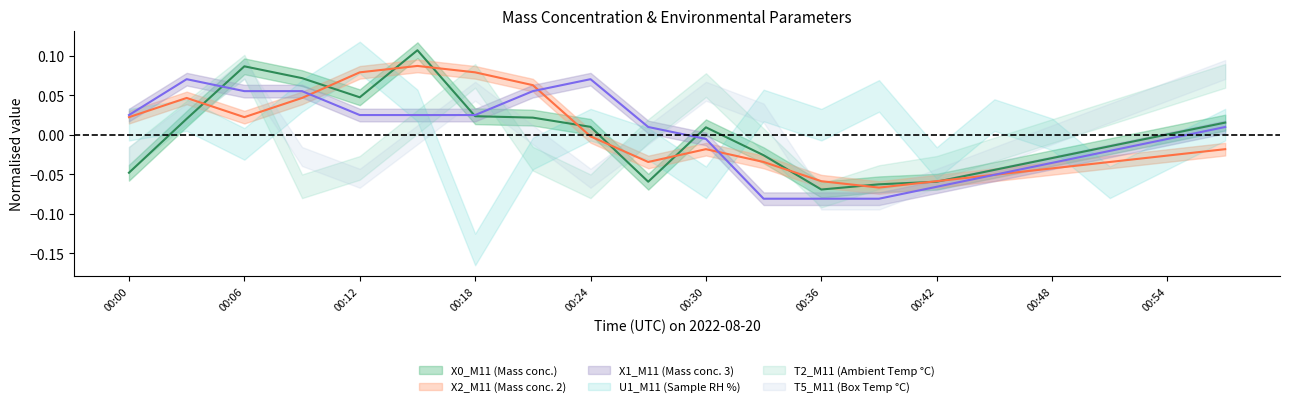

Which series changed the most between 00:27 and 00:36?

X1_M11